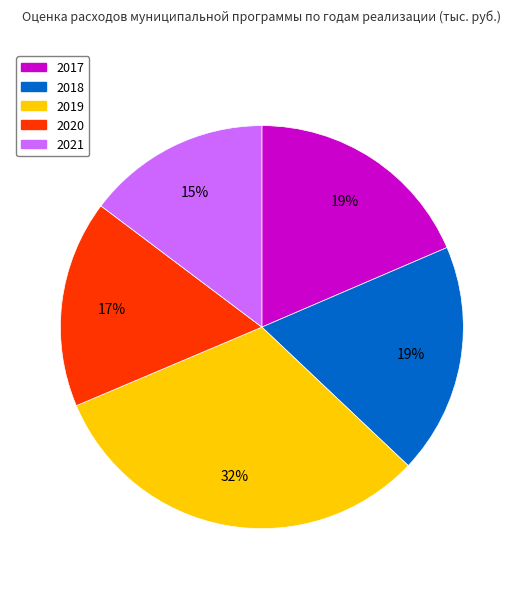

Is the sum of 2021 and 2019 greater than half?

No